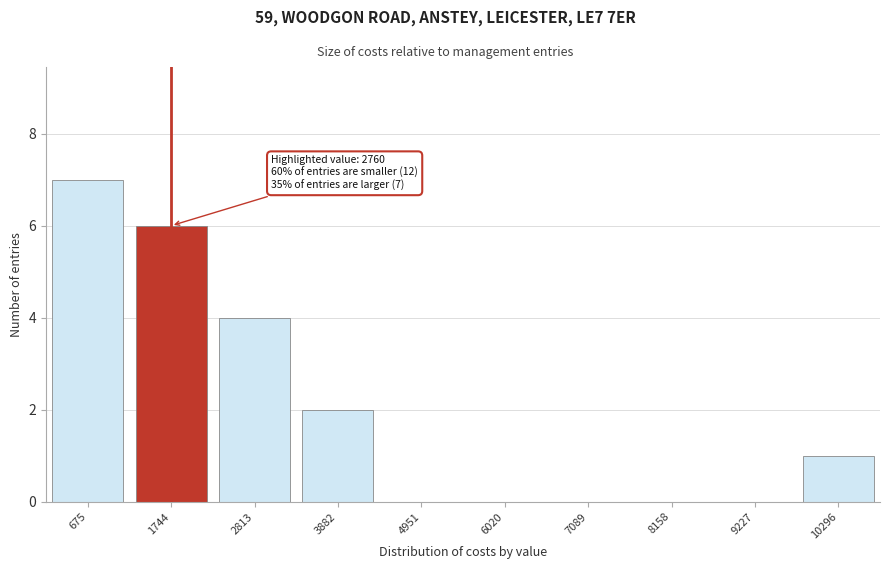

Reading left to right, transcribe all the data shown in this chart.

675=7	1744=6	2813=4	3882=2	4951=0	6020=0	7089=0	8158=0	9227=0	10296=1